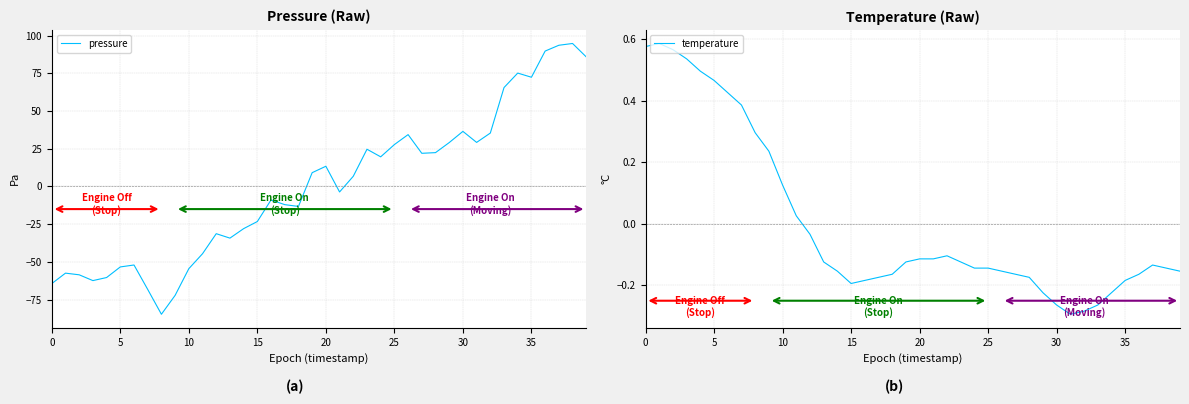

Reading left to right, extract all data points from this chart.

pressure: -64.4	-57.5	-58.6	-62.4	-60.4	-53.3	-52.1	-68.2	-84.7	-72.2	-54.5	-44.6	-31.3	-34.2	-28.0	-23.2	-8.9	-12.1	-13.2	9.1	13.4	-3.6	6.8	24.7	19.6	27.8	34.4	22.0	22.4	29.1	36.5	29.2	35.4	65.5	75.1	72.4	89.7	93.6	94.8	85.9
temperature: 0.6	0.6	0.6	0.5	0.5	0.5	0.4	0.4	0.3	0.2	0.1	0.0	-0.0	-0.1	-0.2	-0.2	-0.2	-0.2	-0.2	-0.1	-0.1	-0.1	-0.1	-0.1	-0.1	-0.1	-0.2	-0.2	-0.2	-0.2	-0.3	-0.3	-0.3	-0.3	-0.2	-0.2	-0.2	-0.1	-0.1	-0.2